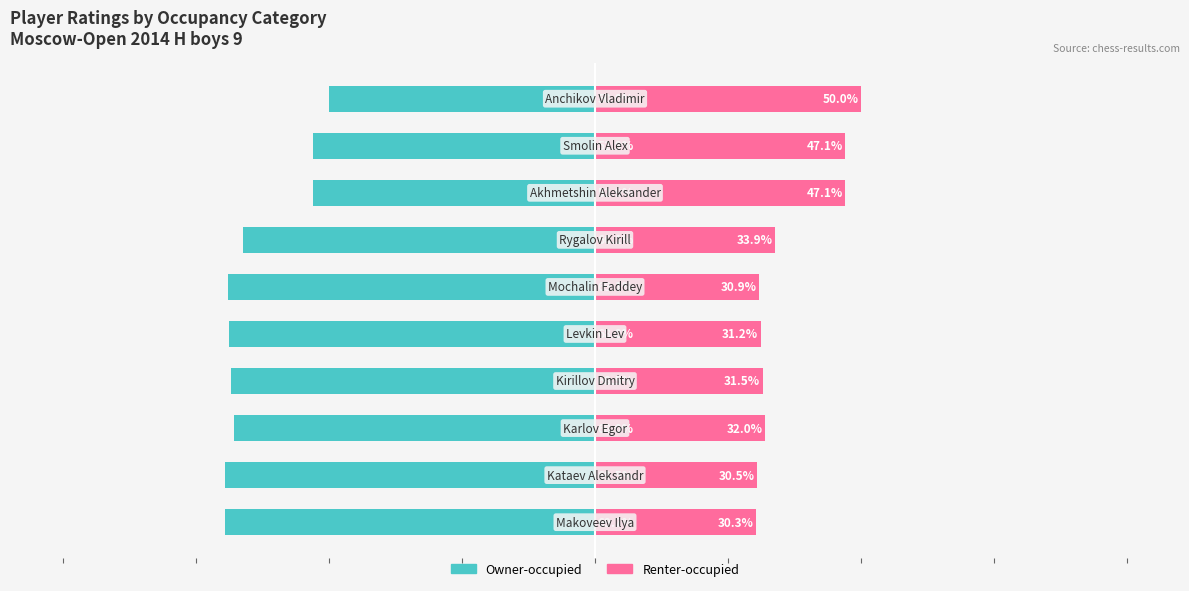

Reading right to left, extract all data points from this chart.

Owner-occupied: -50.0	-52.9	-52.9	-66.1	-69.1	-68.8	-68.5	-68.0	-69.5	-69.7
Renter-occupied: 50.0	47.1	47.1	33.9	30.9	31.2	31.5	32.0	30.5	30.3